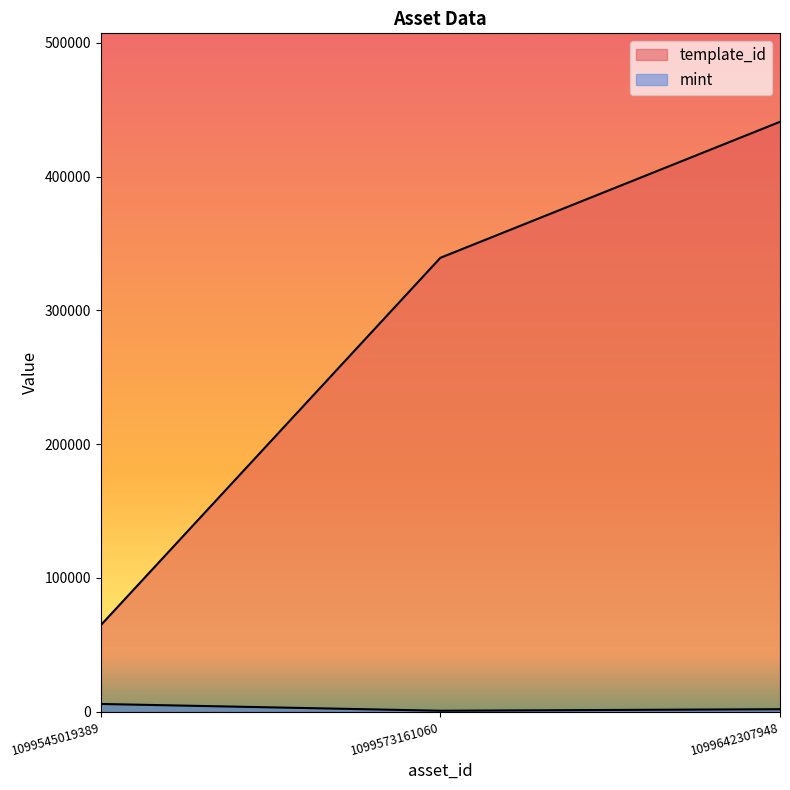

What is the average value of the mint series?

2791